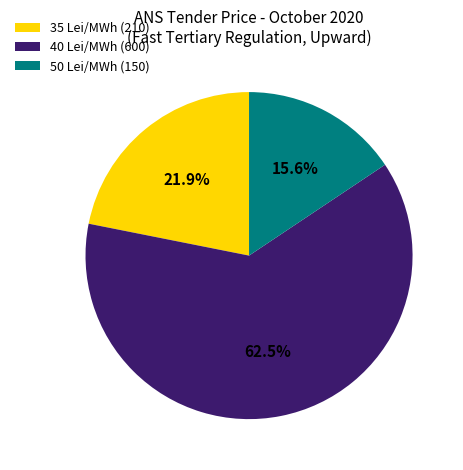

What is the largest slice in the pie chart?

40 Lei/MWh (600)